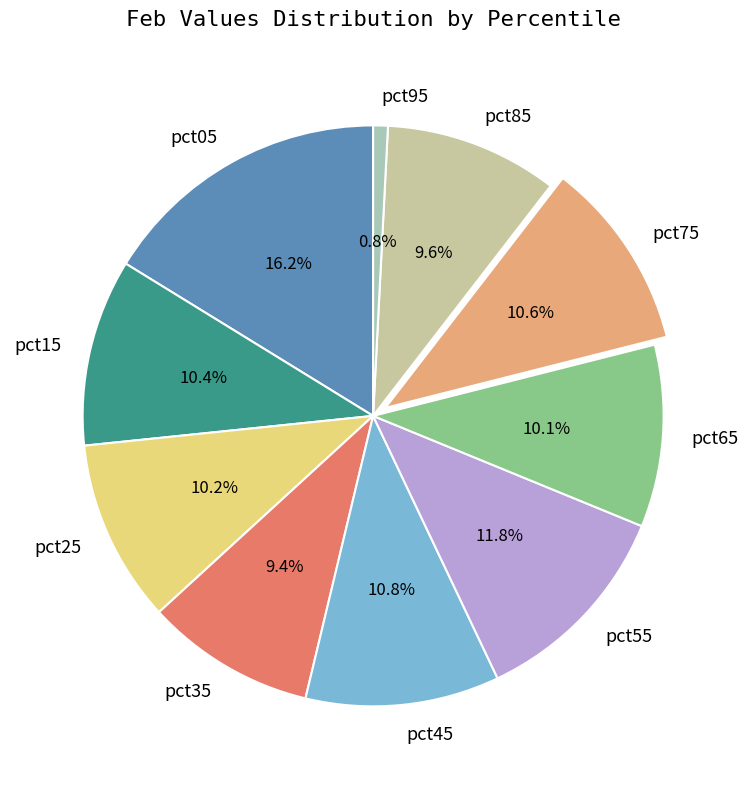

Which has a higher value, pct55 or pct85?

pct55